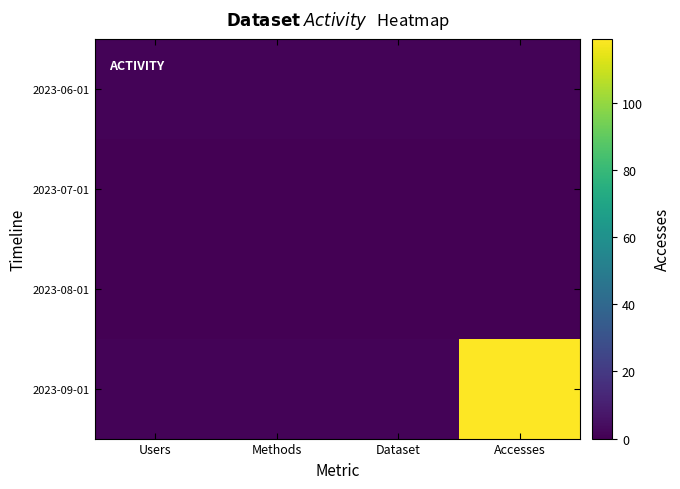

At how many categories does at least one series exceed 42?

1